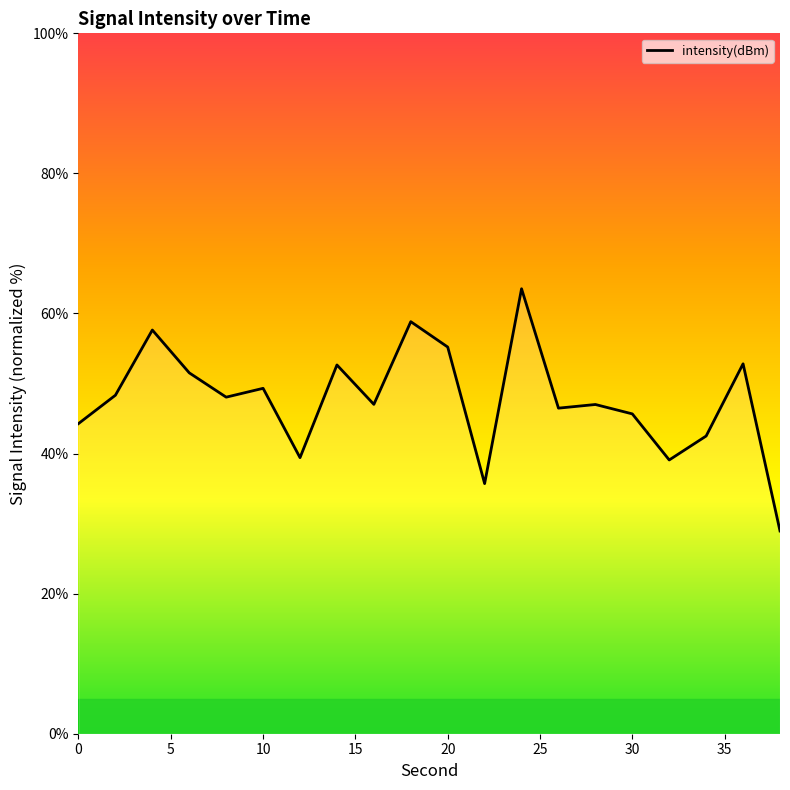

What is the greatest value displayed?

63.5